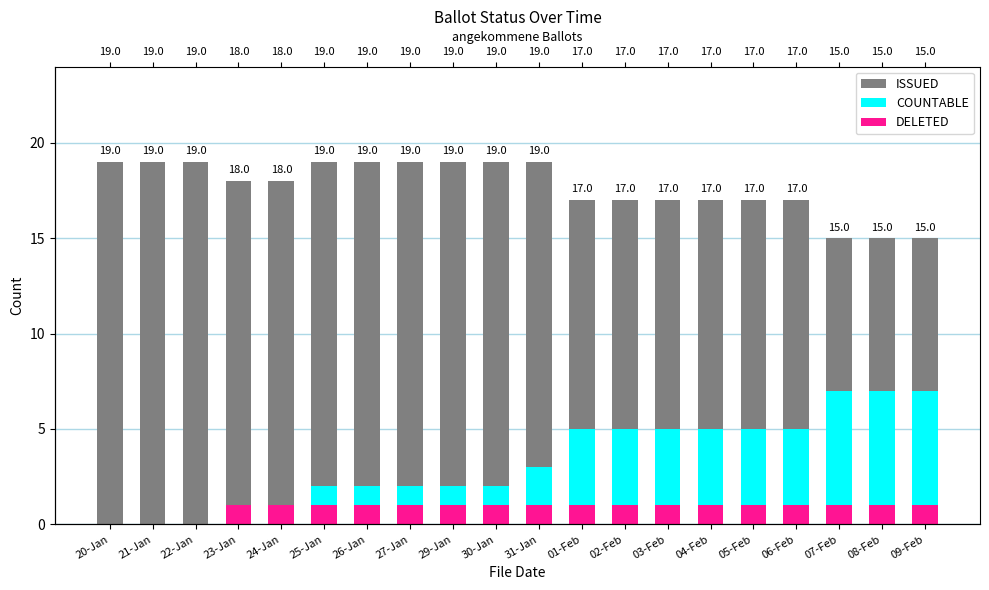

Is the value of ISSUED at 04-Feb greater than the value of COUNTABLE at 25-Jan?

Yes